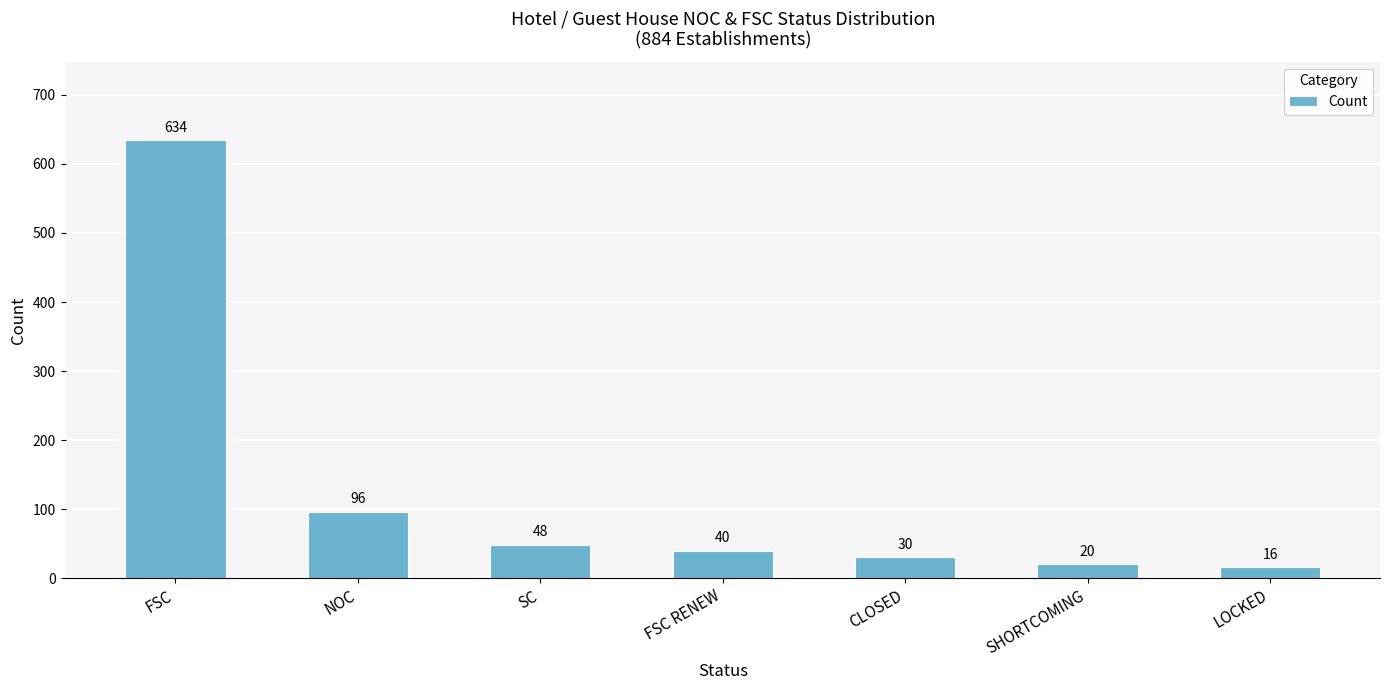

The chart shows a value of 20 at SHORTCOMING. True or false?

True